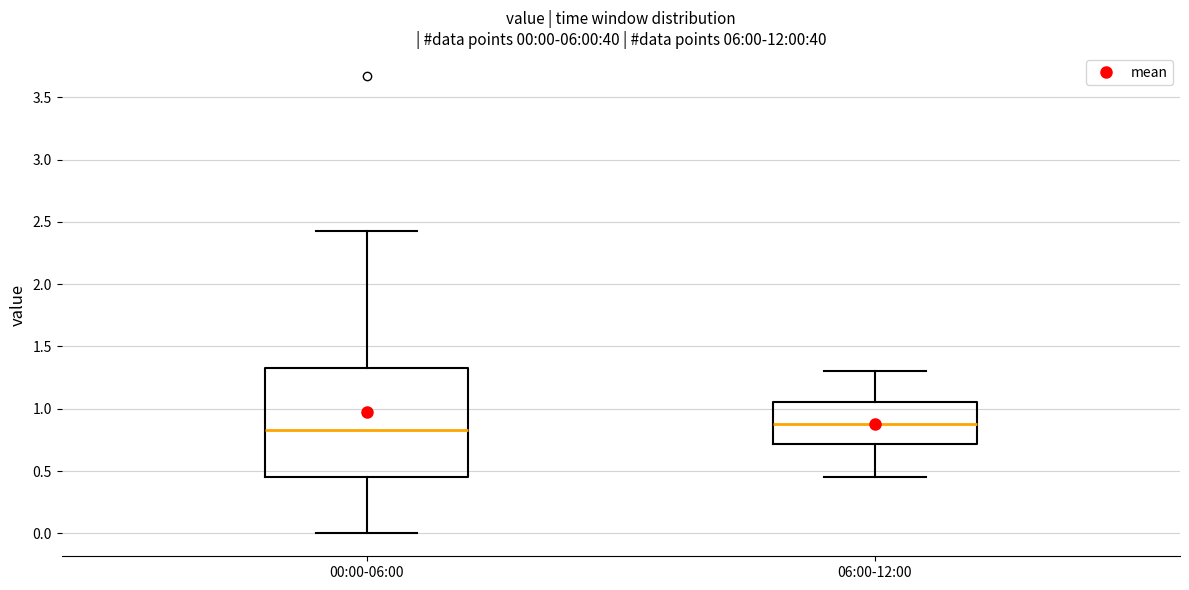

Which box is the tallest, from its lower edge to its upper edge?

00:00-06:00